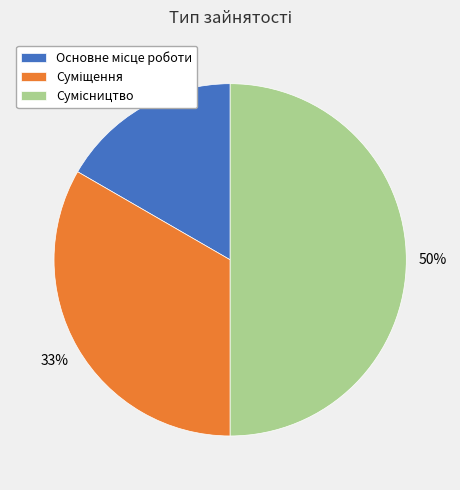

To the nearest percent, what is the difference between the largest and smallest slice percentages?

33%